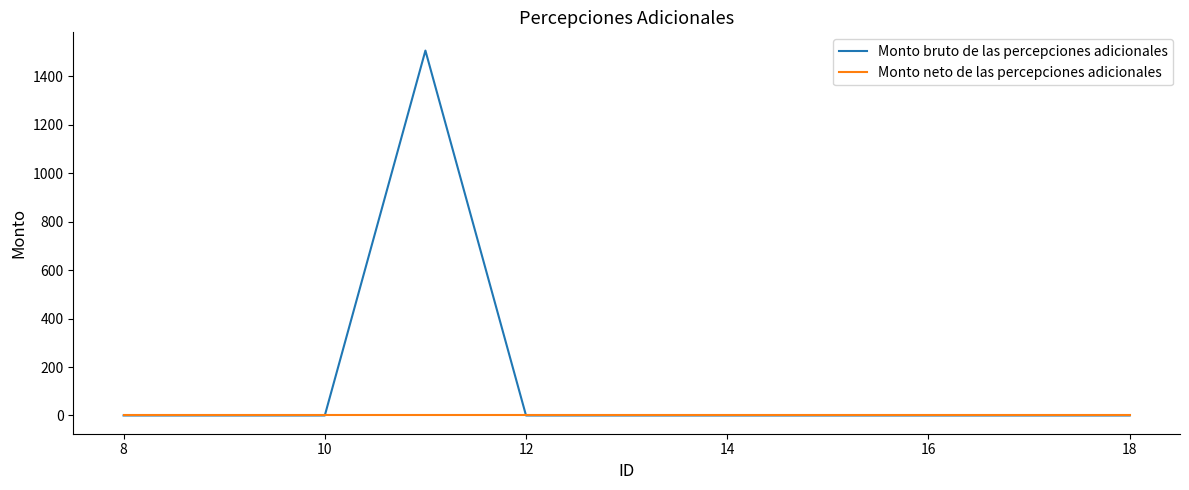

What is the greatest value displayed?

1507